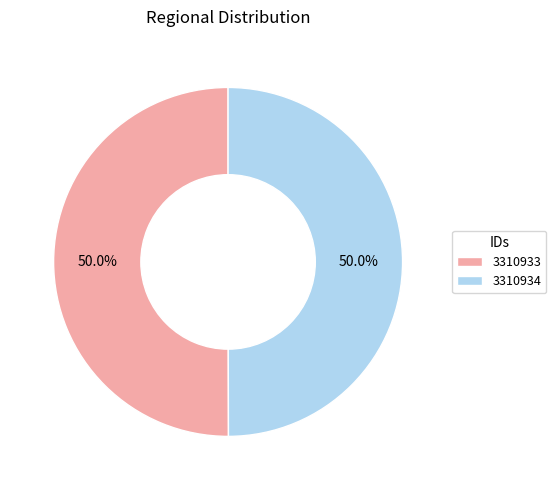

What portion of the pie excludes 3310934?

50.0%